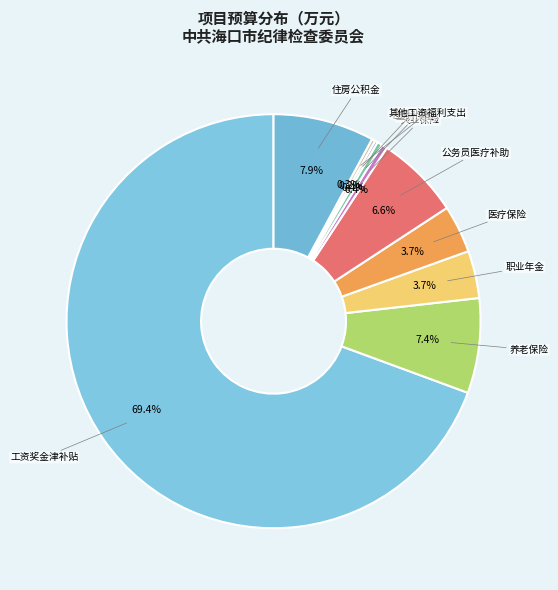

What is the ratio of the value at 医疗保险 to the value at 住房公积金?

0.5